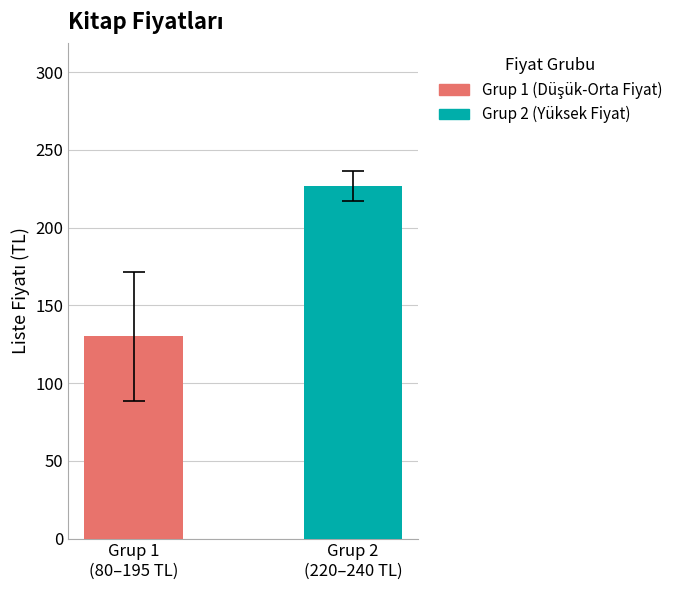

What is the greatest value displayed?

226.7